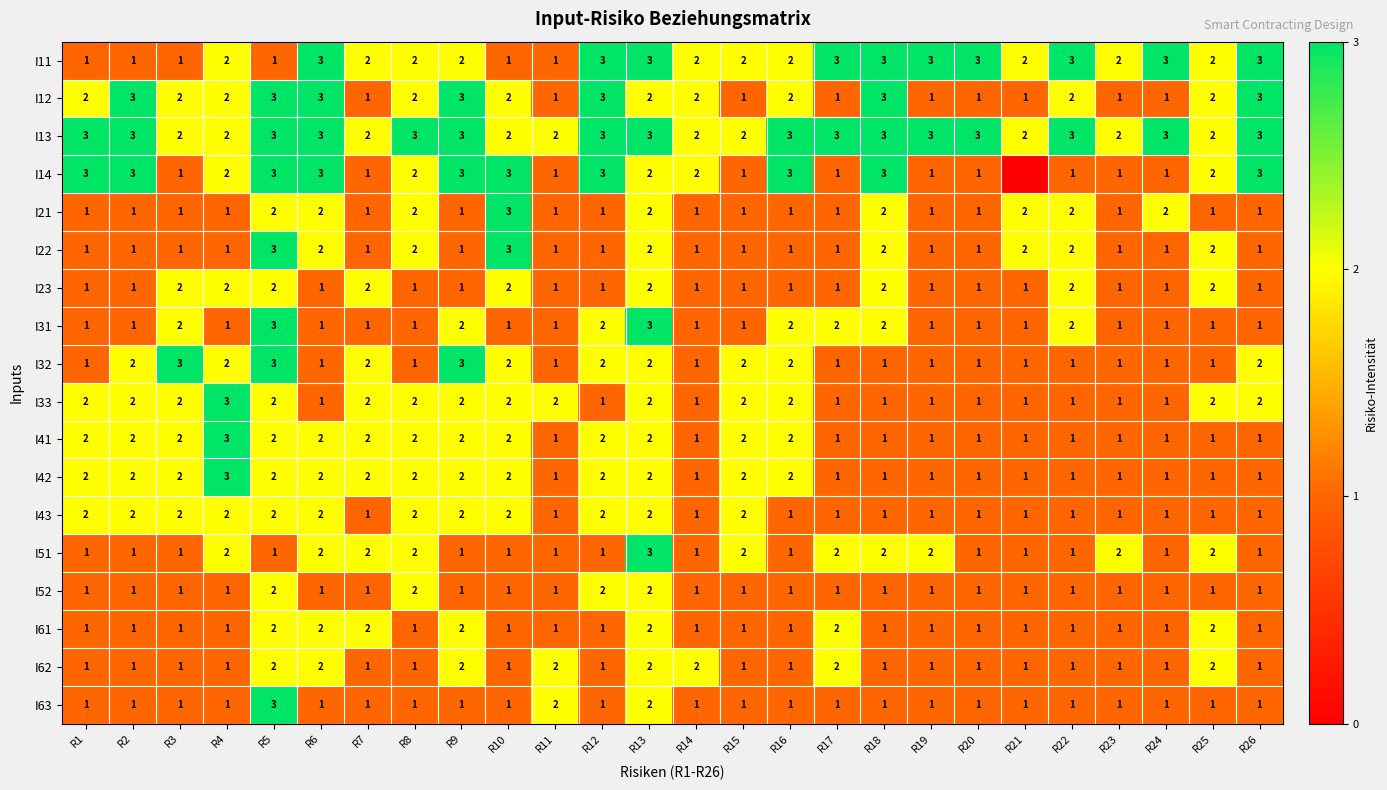

Count the number of categories in the chart.

26